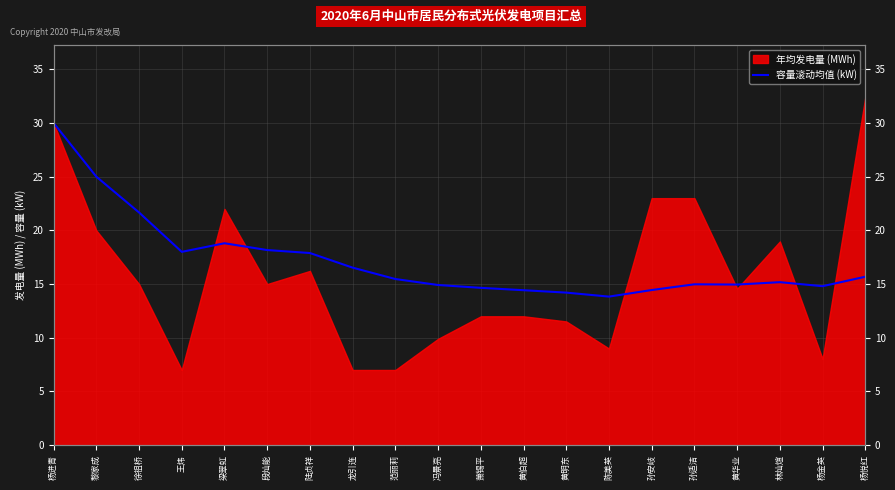

What position from the right is 梁翠虹?

16